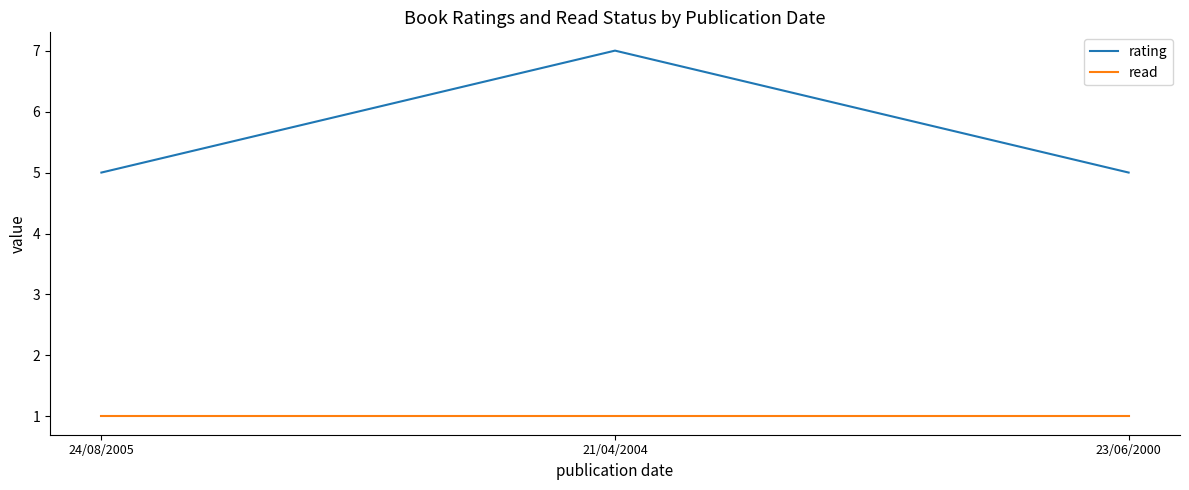

At which label does rating reach its peak?

21/04/2004